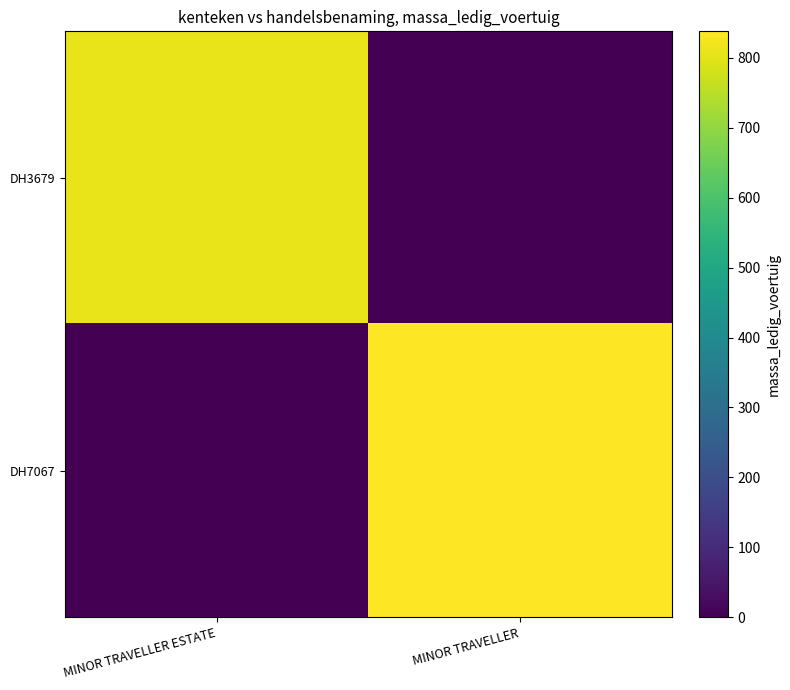

List the series in order of their peak value, lowest first.

DH3679, DH7067